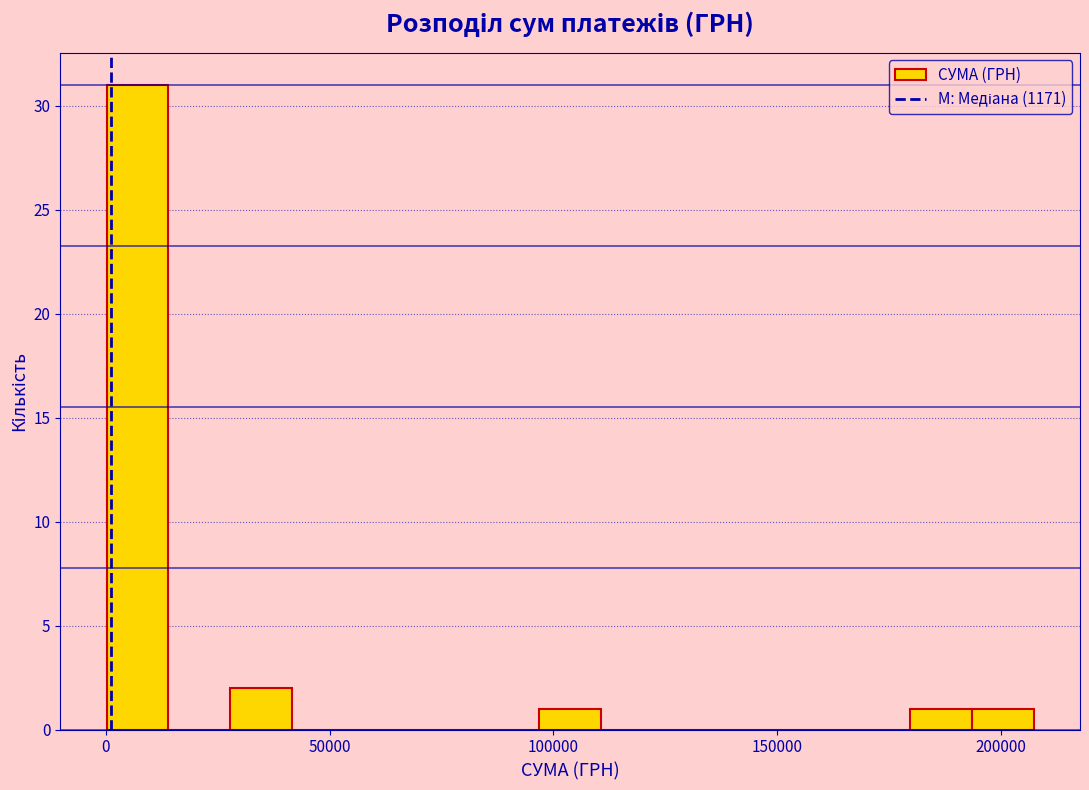

Around what value on the x-axis is the tallest bar? Give the approximate position of its centre, as read against the axis.

5000